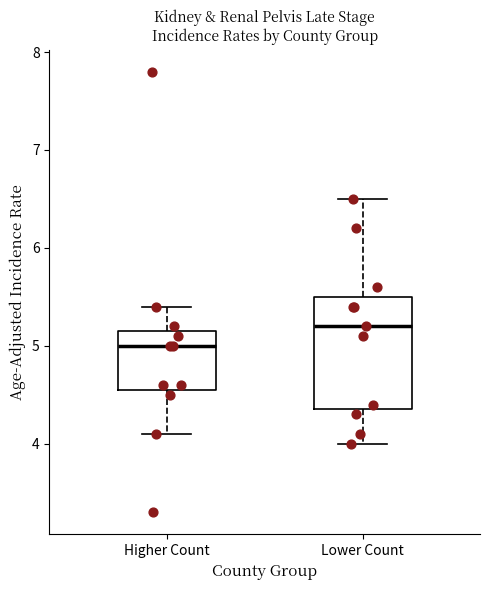

Reading left to right, read every box against the y-axis: the position of its median line, the range the box covers, and the ends of its whiskers. The values are not printed on the chart, so give them approximately, as read against the axis.

Higher Count: median 5.0, box 4.6 to 5.2, whiskers 4.1 to 5.4
Lower Count: median 5.2, box 4.4 to 5.5, whiskers 4.0 to 6.5